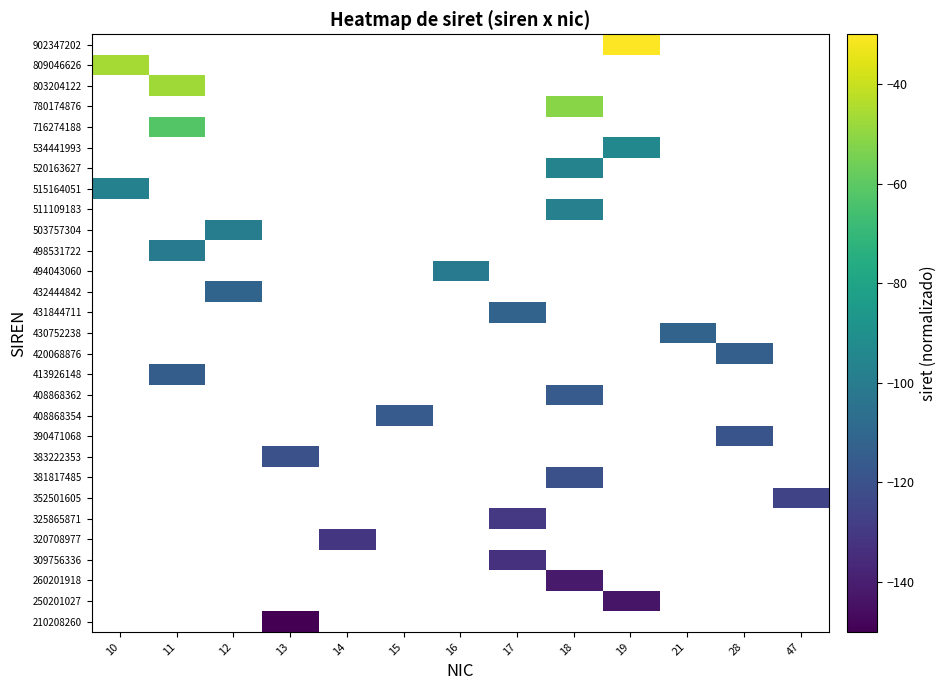

How many values in 260201918 are below zero?

1